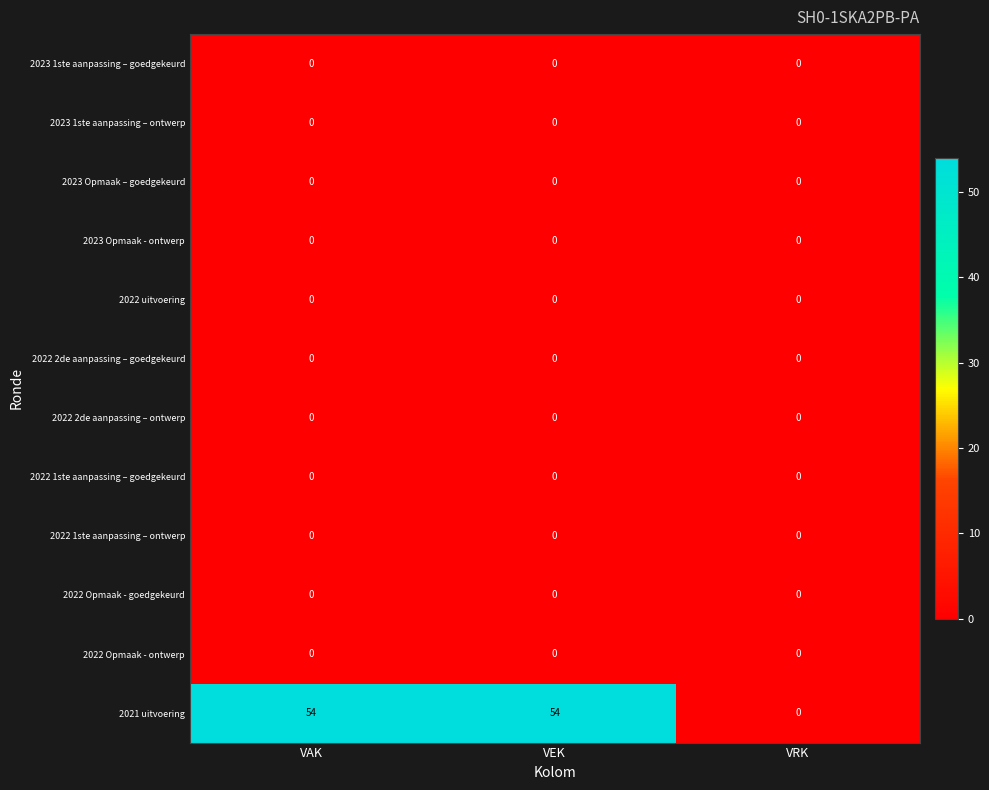

The value of 2021 uitvoering at VEK is 54. True or false?

True